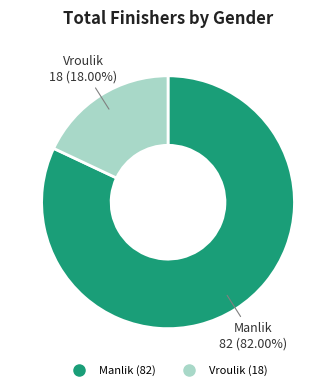

To the nearest percent, what is the average slice percentage?

50%